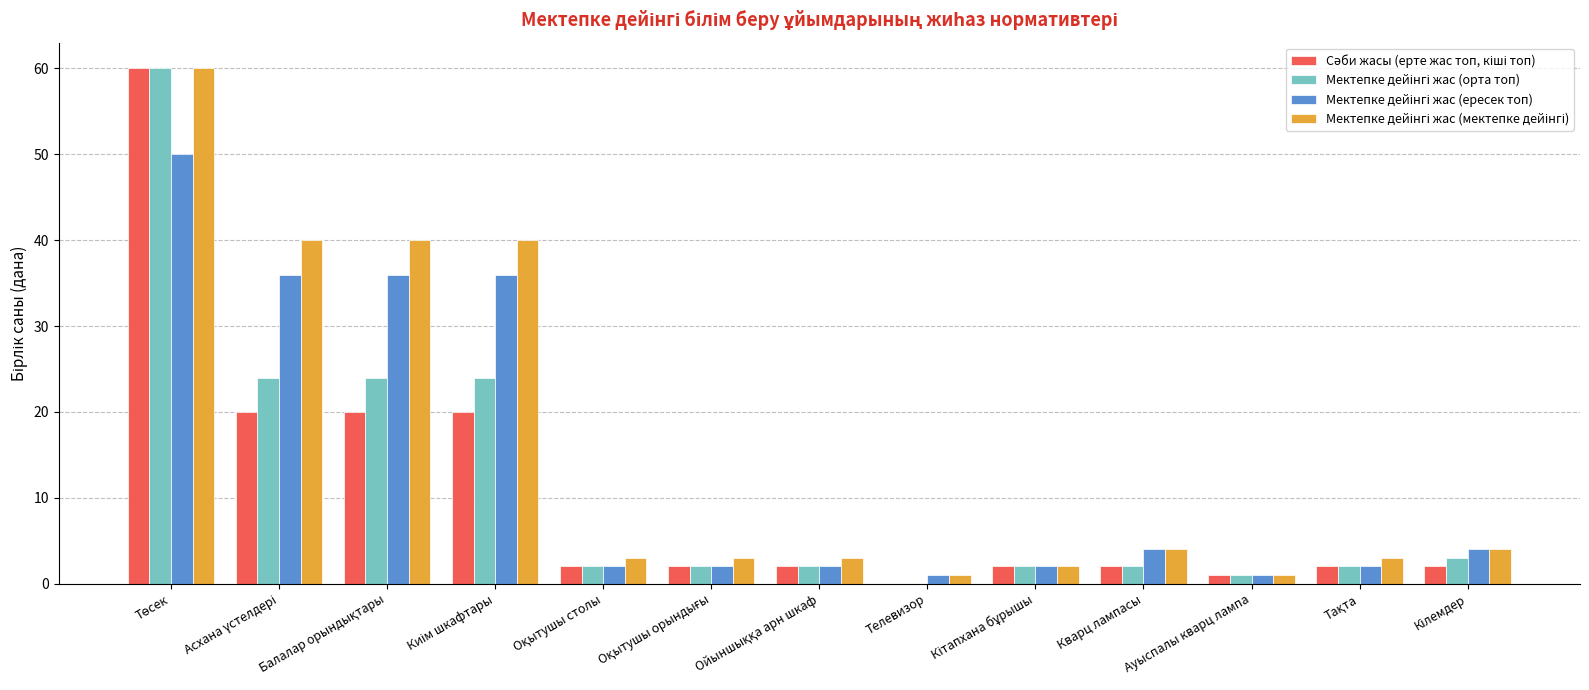

What is the greatest value displayed?

60